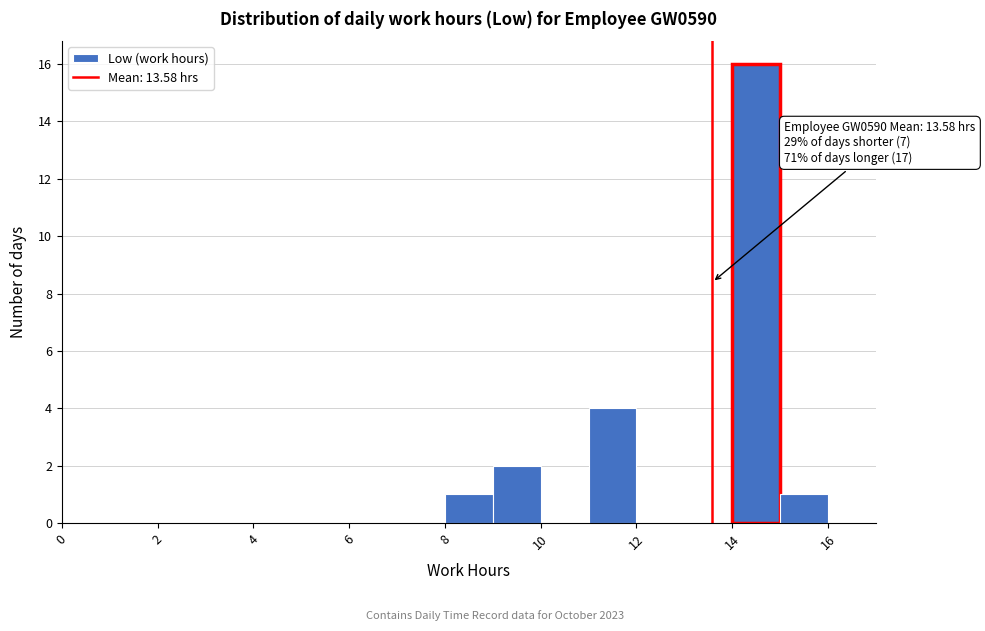

Over which range of the x-axis is the bar tallest?

14 to 15